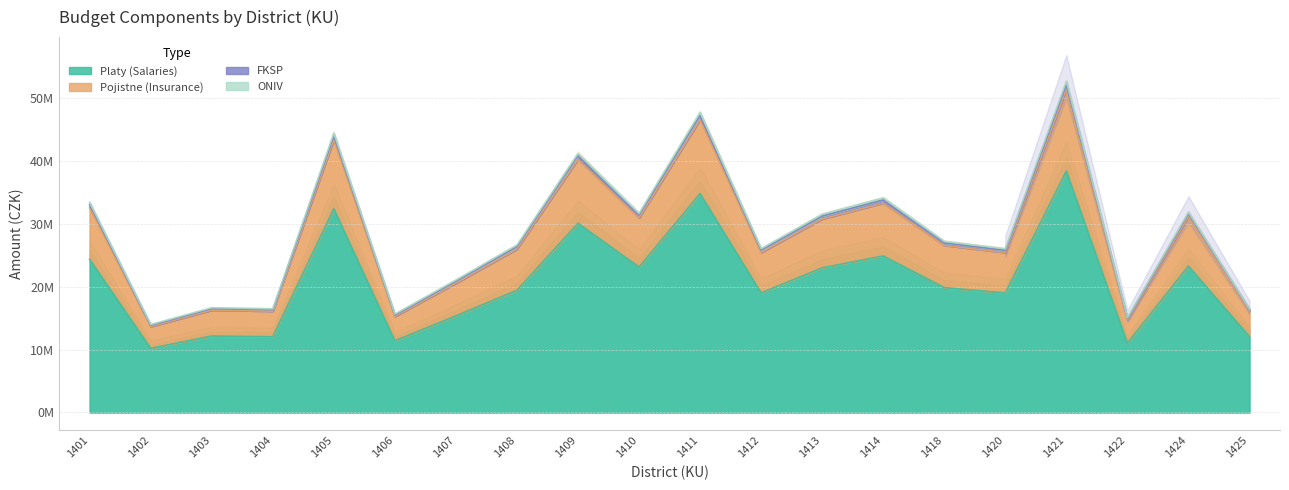

What is the value of the PP point at the 19th from the left?

31881018